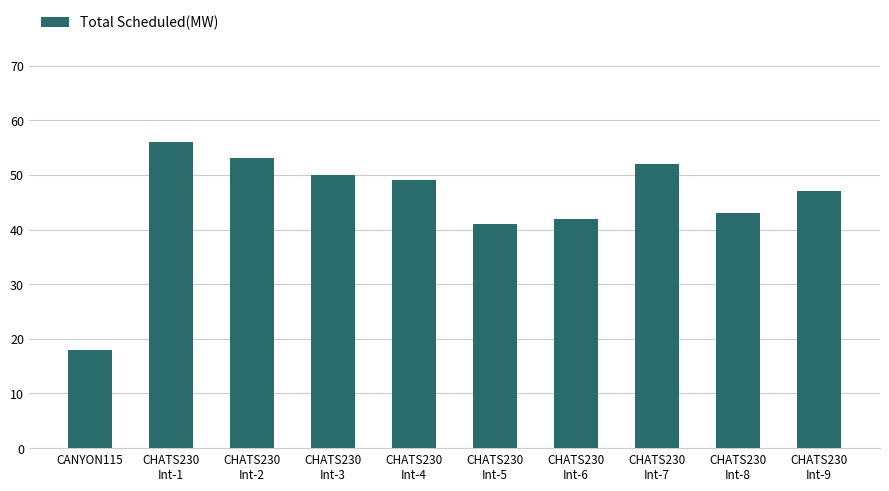

The chart shows a value of 79 at CHATS230
Int-2. True or false?

False